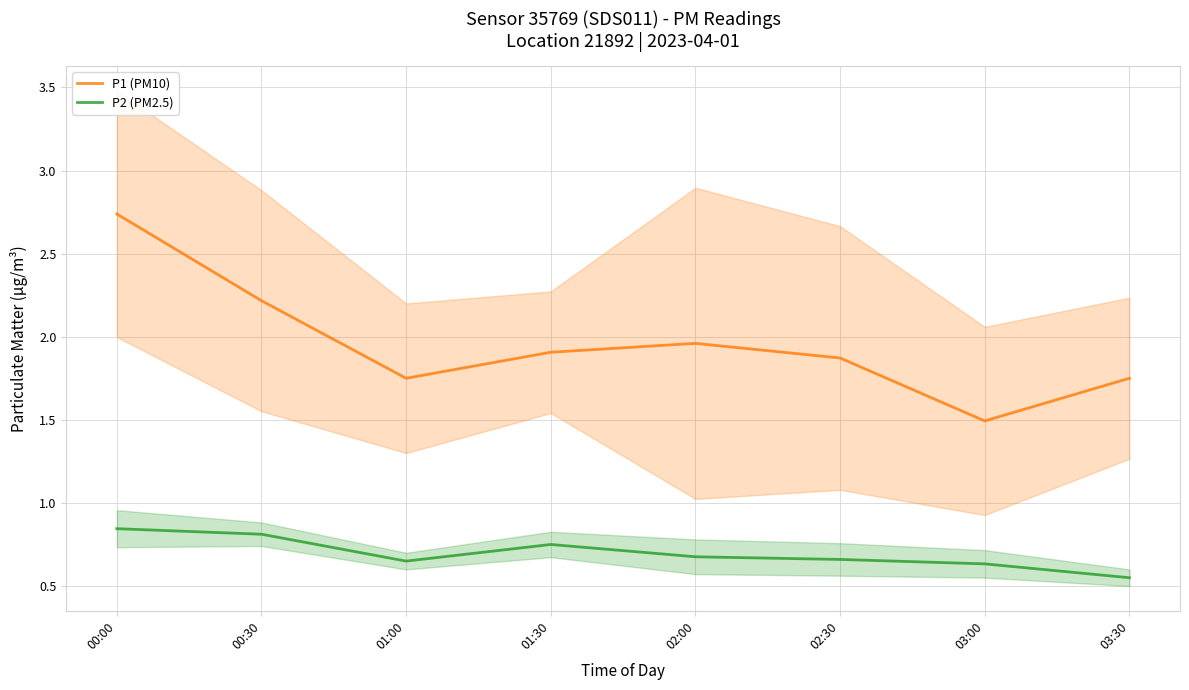

How many P2 (PM2.5) values are between 0 and 1?

8